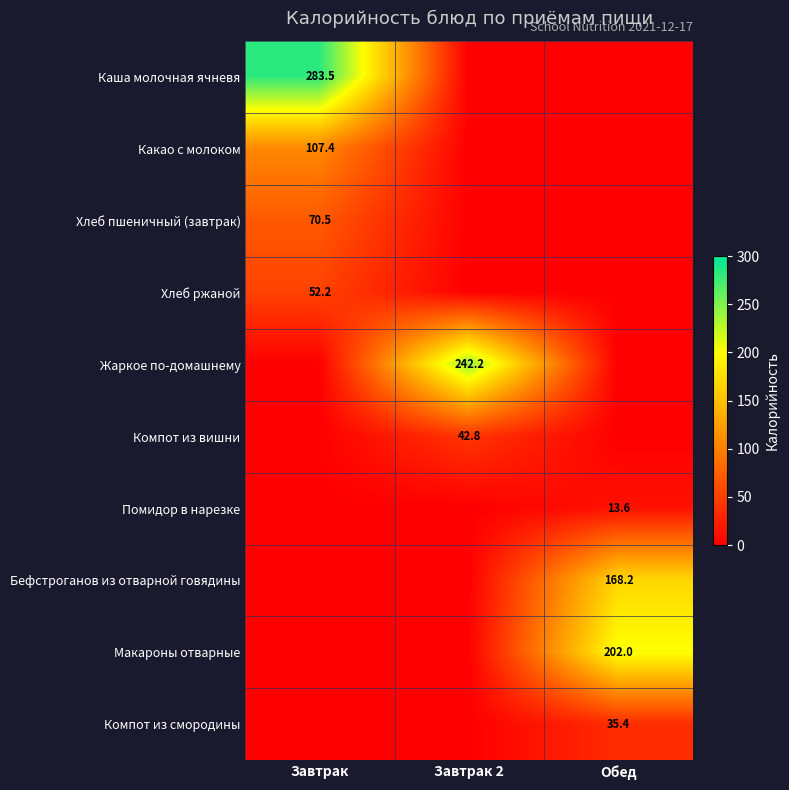

The value of Компот из смородины at Обед is 50.8. True or false?

False